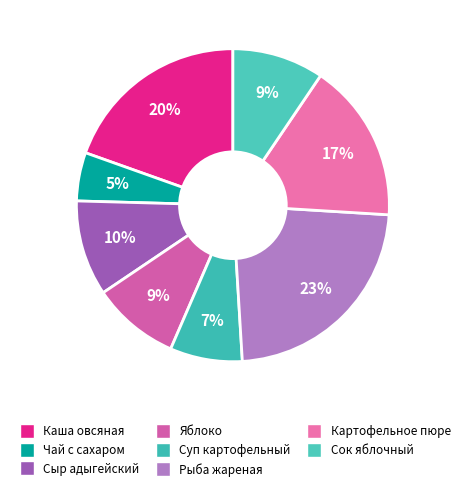

Which has a higher value, Рыба жареная or Чай с сахаром?

Рыба жареная